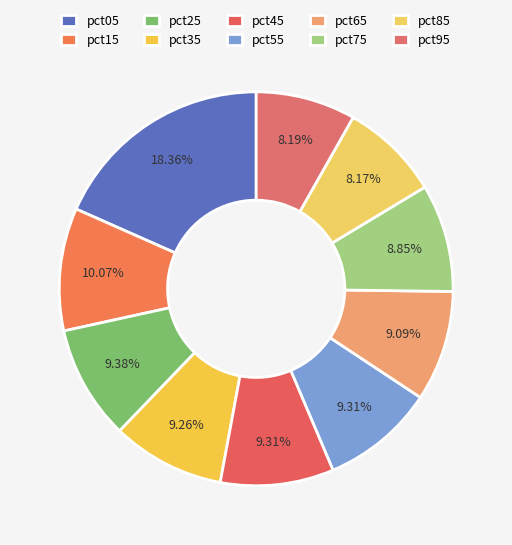

What percentage do pct95 and pct25 together represent?

17.6%